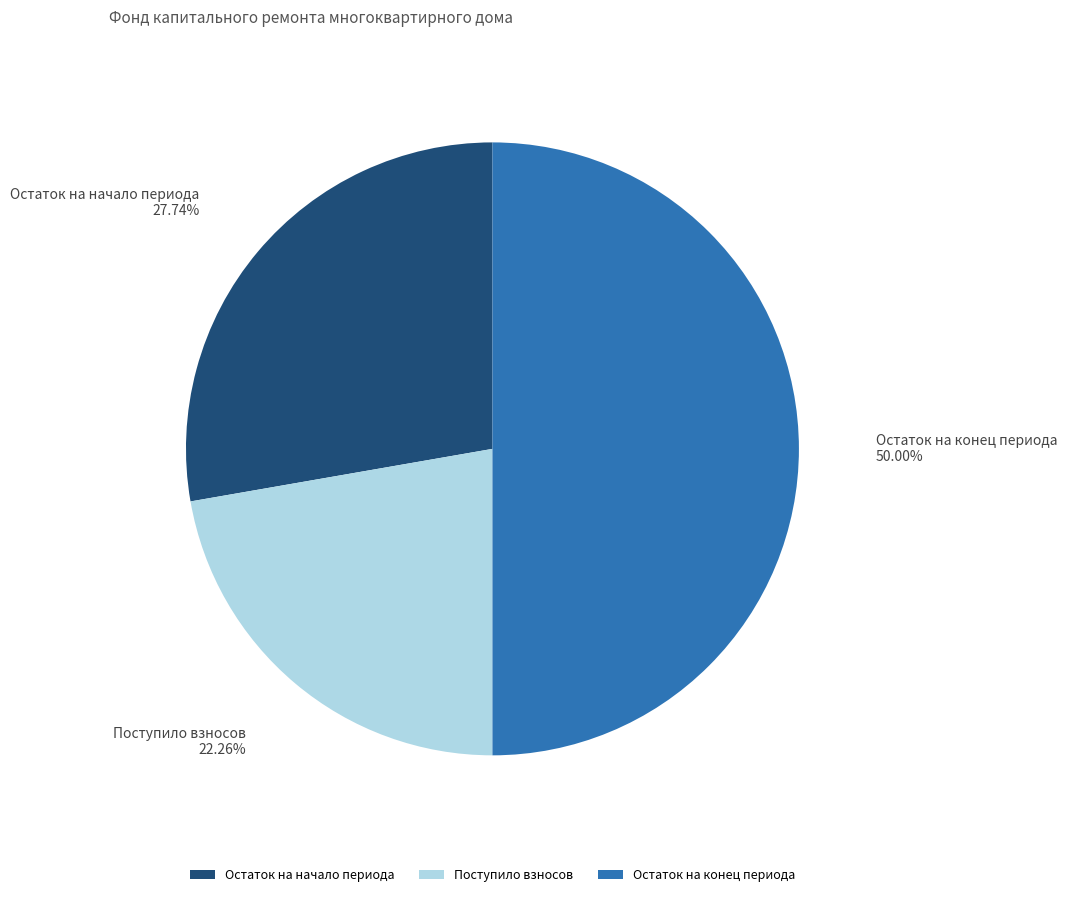

How many slices are in this pie chart?

3